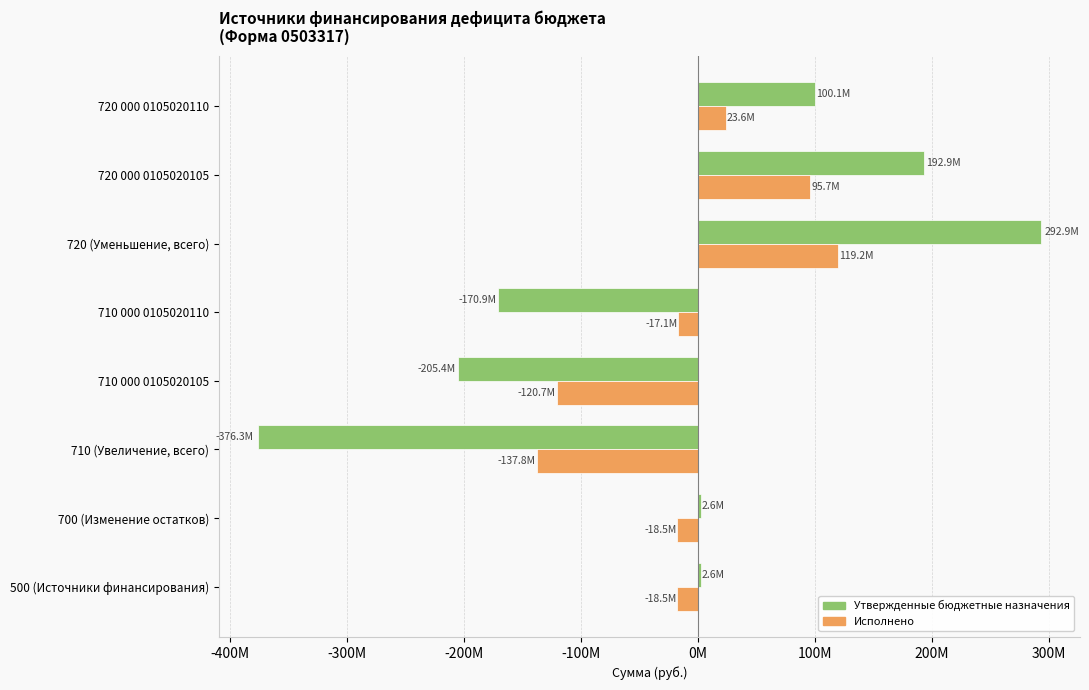

Reading left to right, transcribe all the data shown in this chart.

Утвержденные бюджетные назначения: 2560408.3	2560408.3	-376305468.4	-205394969.5	-170910498.9	292944157.2	192888384.7	100055772.5
Исполнено: -18545247.8	-18545247.8	-137779290.8	-120729279.7	-17050011.1	119234043.0	95673611.5	23560431.5